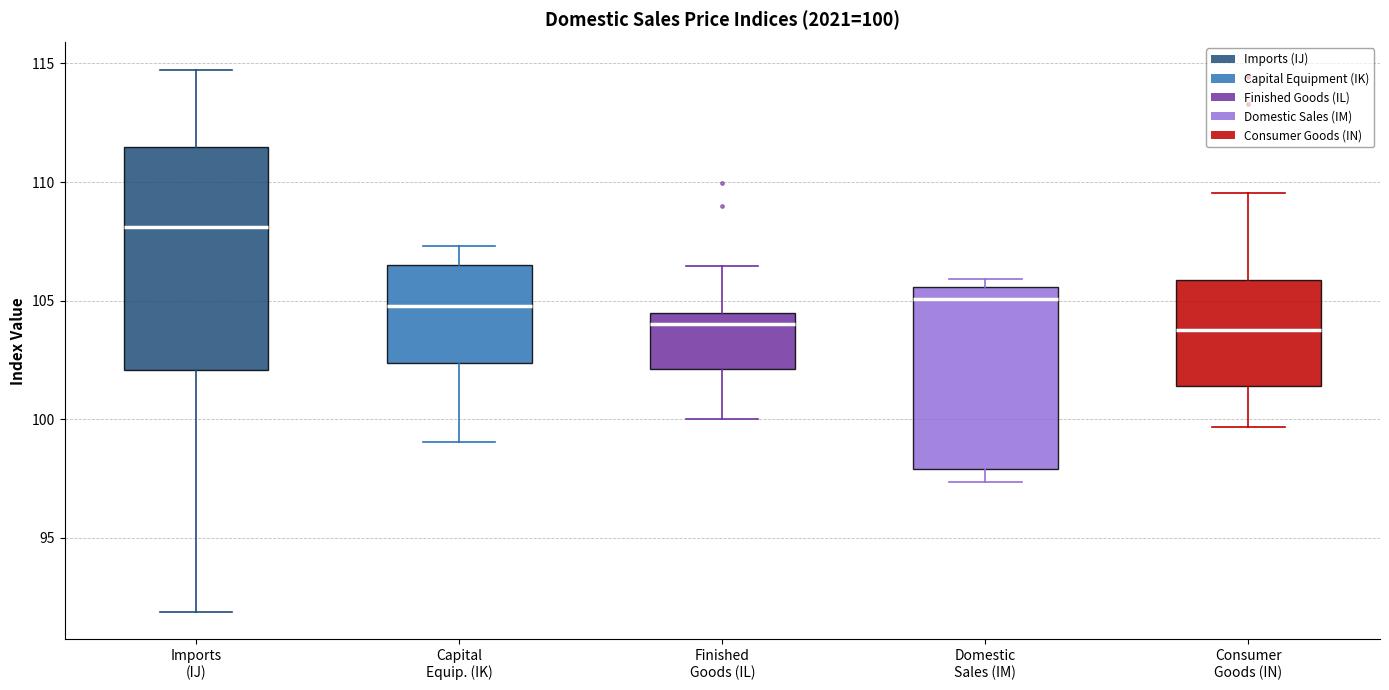

Which box is the tallest, from its lower edge to its upper edge?

Imports (IJ)